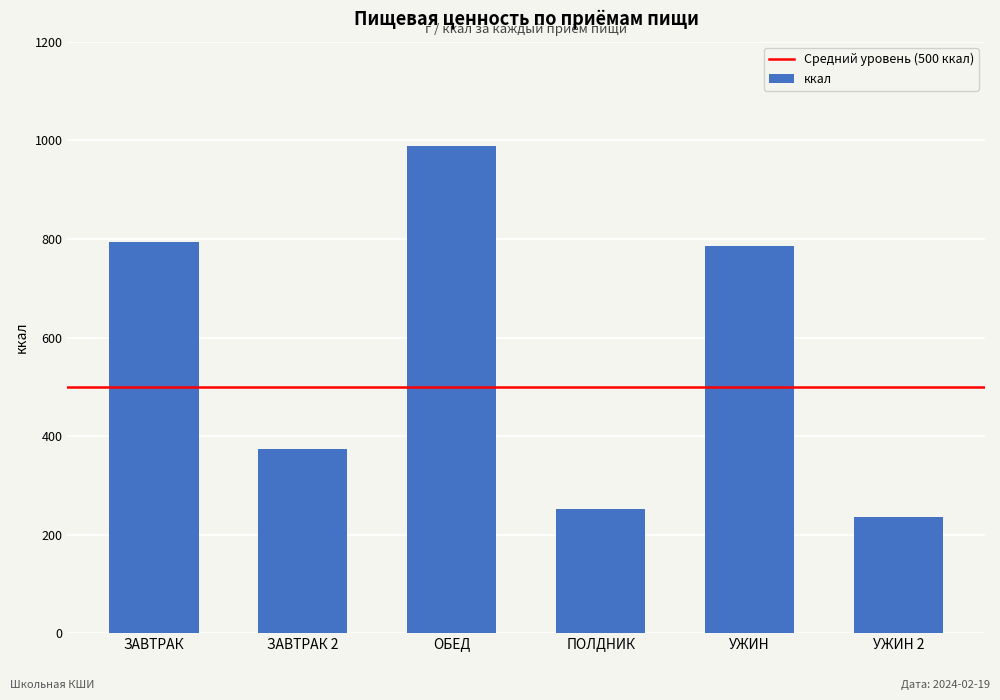

Approximately how many times larger is the value at ОБЕД compared to ЗАВТРАК 2?

2.6